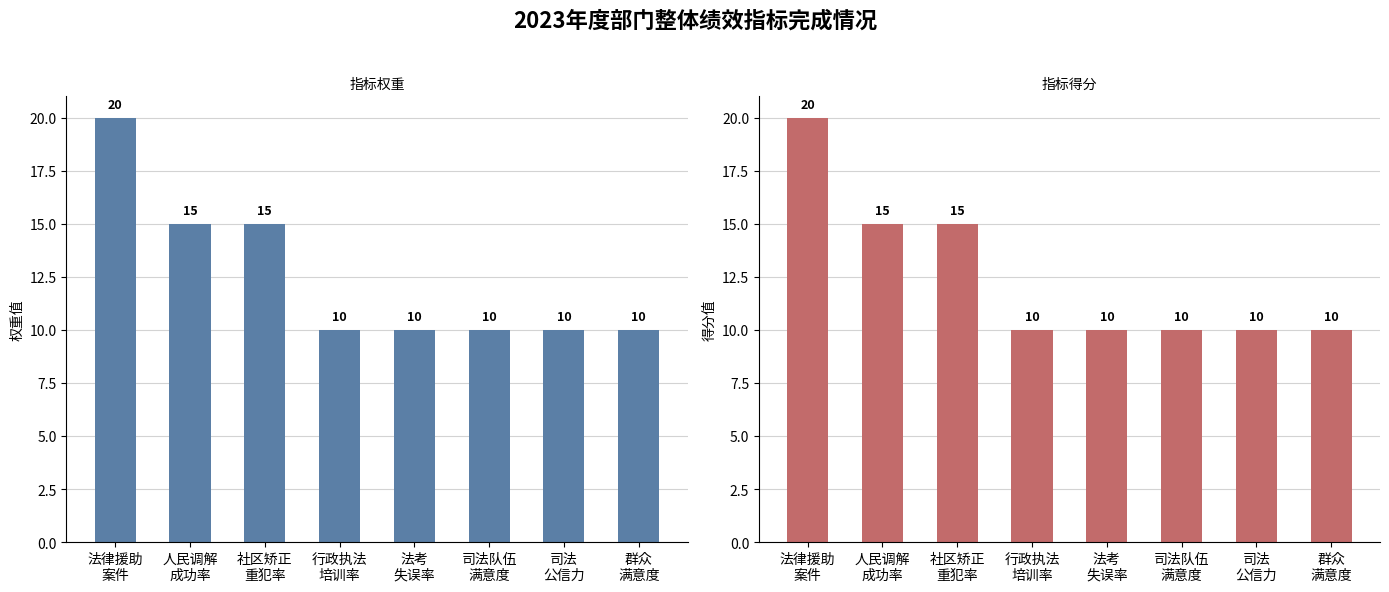

Is the value of 指标得分 at 人民调解
成功率 greater than the value of 指标权重 at 司法队伍
满意度?

Yes